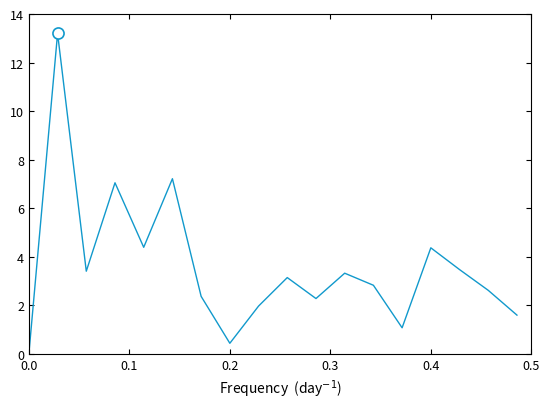

How many interior local peaks (higher than both neighbors) does the data have?

6